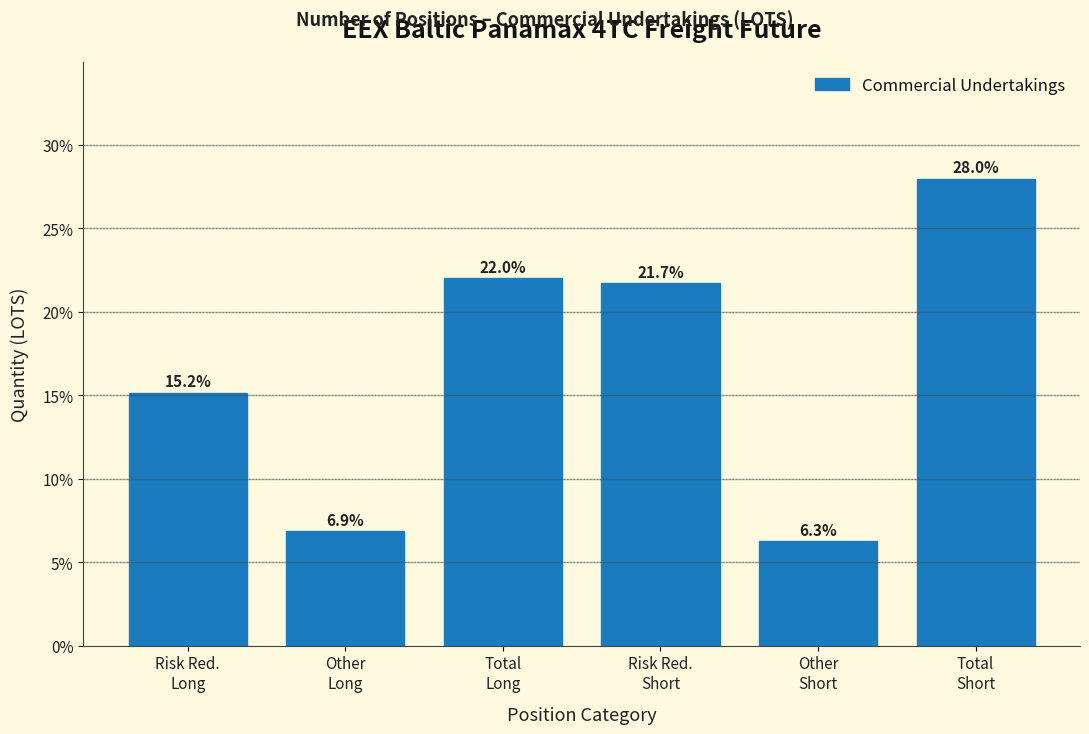

Reading left to right, what are all the values shown in this chart?

15.2	6.9	22.0	21.7	6.3	28.0